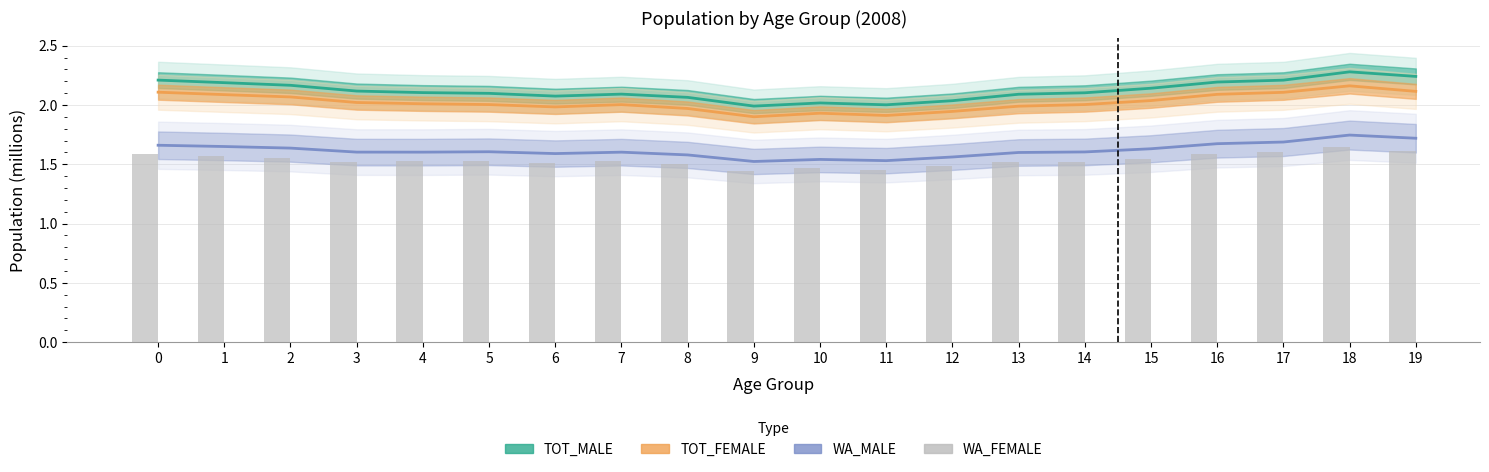

Reading right to left, list all the values displayed in this chart.

TOT_MALE: 2.2	2.3	2.2	2.2	2.1	2.1	2.1	2.0	2.0	2.0	2.0	2.1	2.1	2.1	2.1	2.1	2.1	2.2	2.2	2.2
TOT_FEMALE: 2.1	2.2	2.1	2.1	2.0	2.0	2.0	1.9	1.9	1.9	1.9	2.0	2.0	2.0	2.0	2.0	2.0	2.1	2.1	2.1
WA_MALE: 1.7	1.7	1.7	1.7	1.6	1.6	1.6	1.6	1.5	1.5	1.5	1.6	1.6	1.6	1.6	1.6	1.6	1.6	1.6	1.7
WA_FEMALE: 1.6	1.6	1.6	1.6	1.5	1.5	1.5	1.5	1.5	1.5	1.4	1.5	1.5	1.5	1.5	1.5	1.5	1.6	1.6	1.6